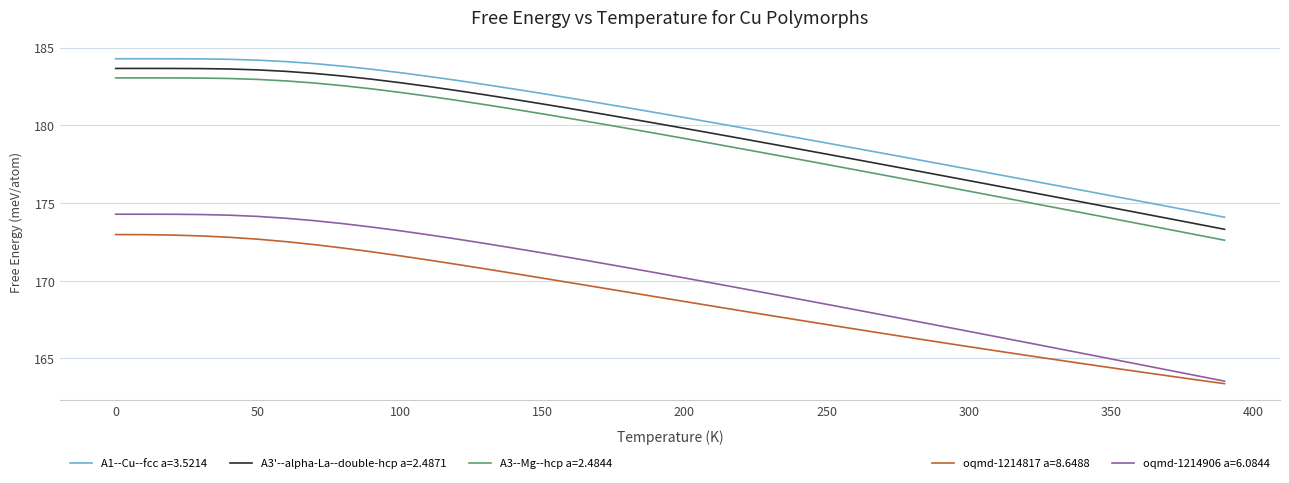

What is the greatest value displayed?

184.3